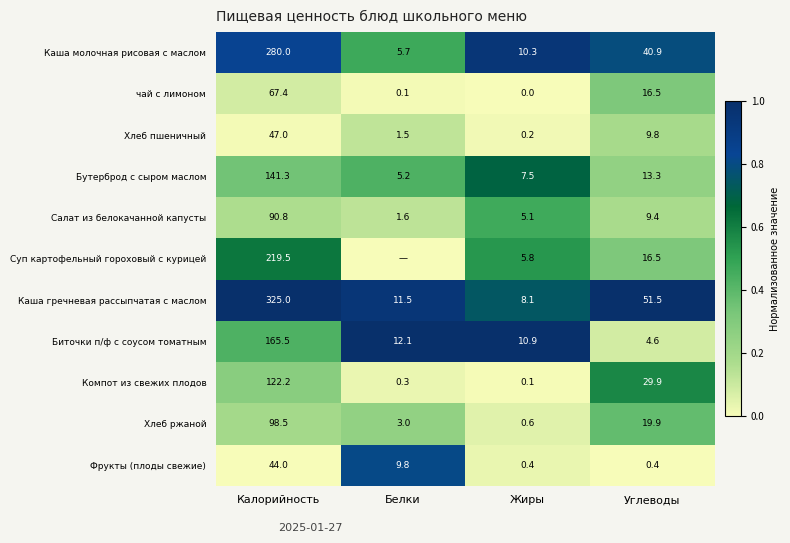

The Фрукты (плоды свежие) series shows 29.1 at Калорийность. True or false?

False